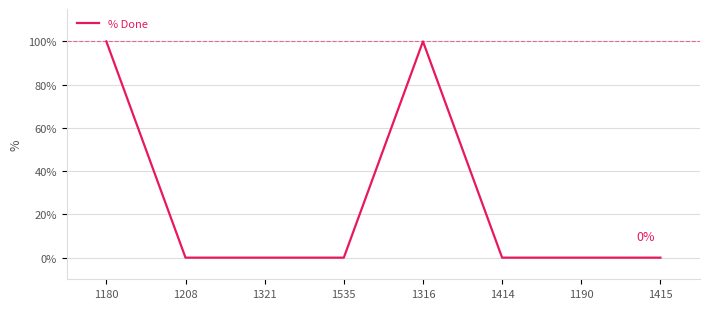

True or false: the data has more than 0 interior local peaks.

True